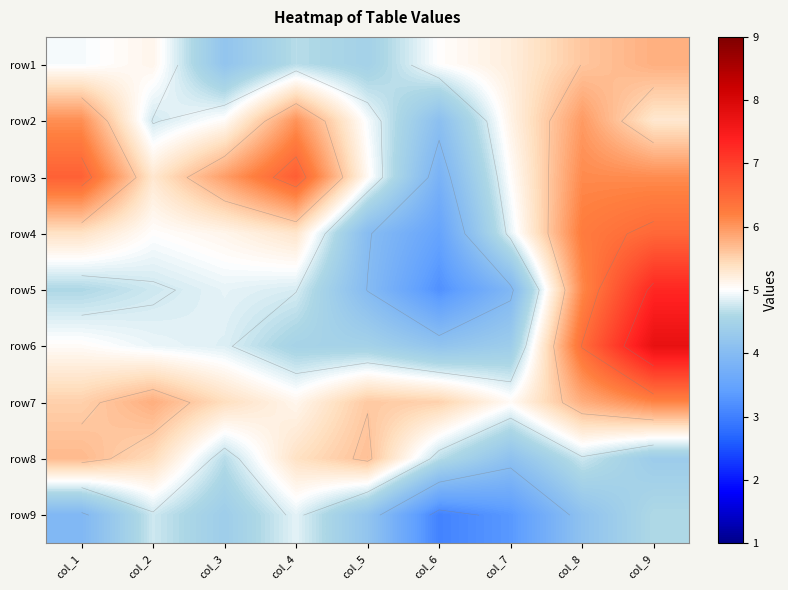

At how many categories does at least one series exceed 7?

1